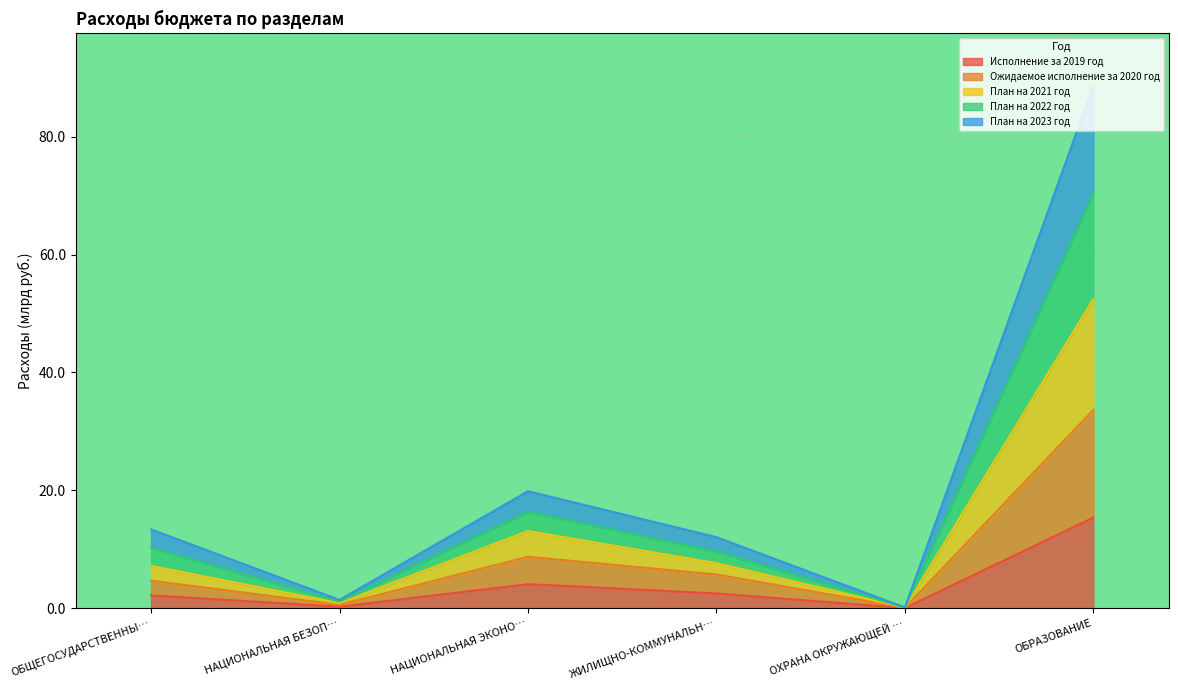

True or false: План на 2023 год and Исполнение за 2019 год intersect in this chart.

False